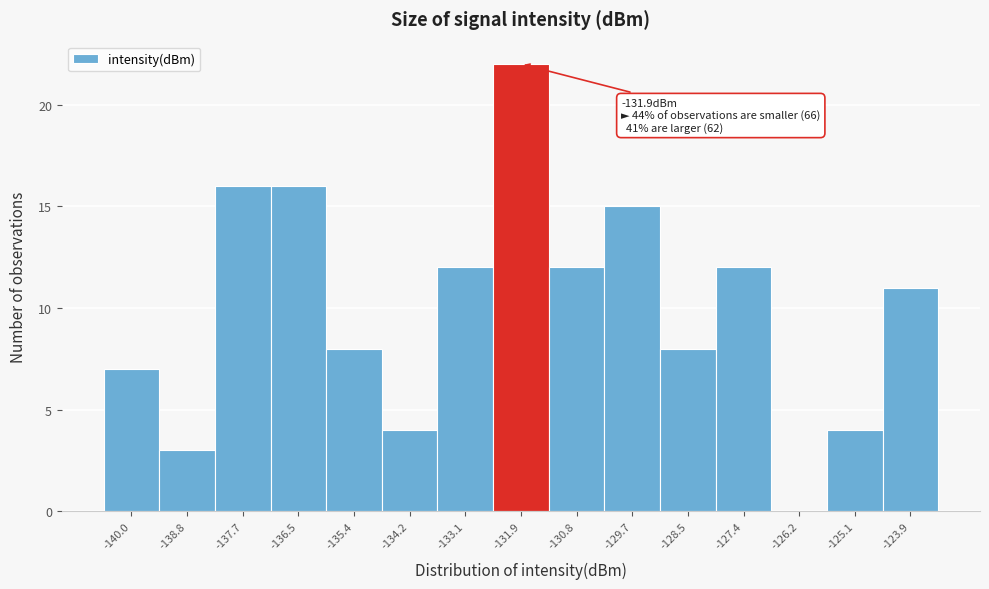

Which range on the x-axis has the tallest bar?

-132.6 to -131.4